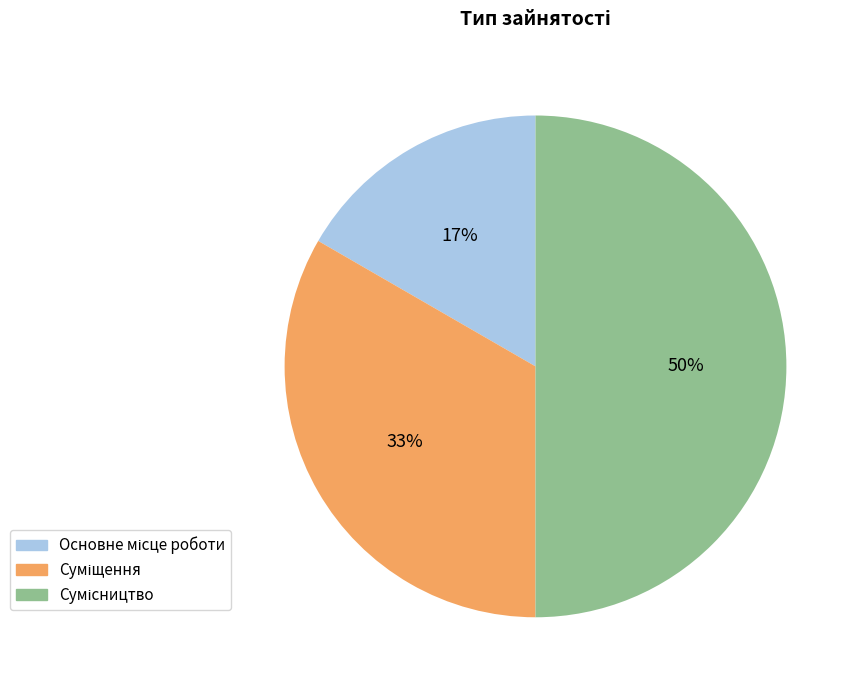

To the nearest percent, what is the average slice percentage?

33%